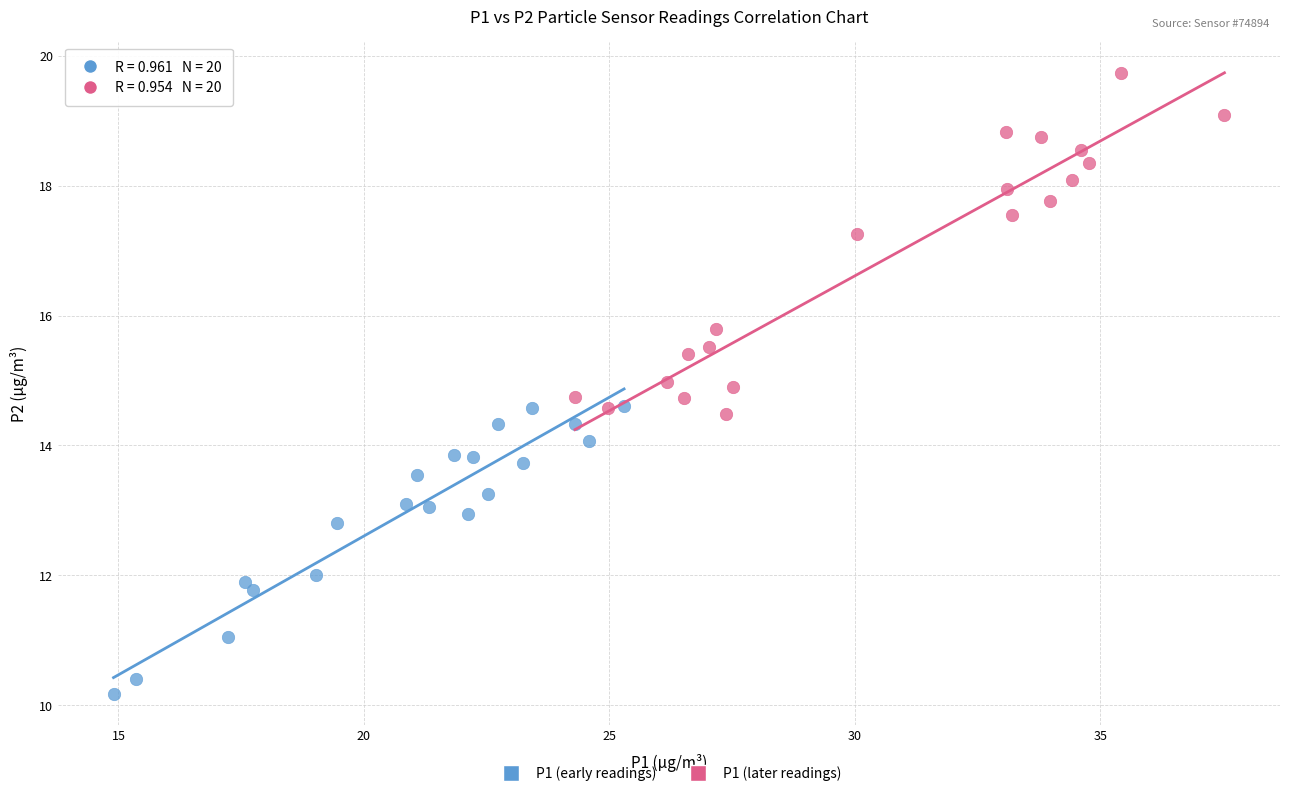

Which series has the largest Y range (max minus min)?

P1 (later readings)